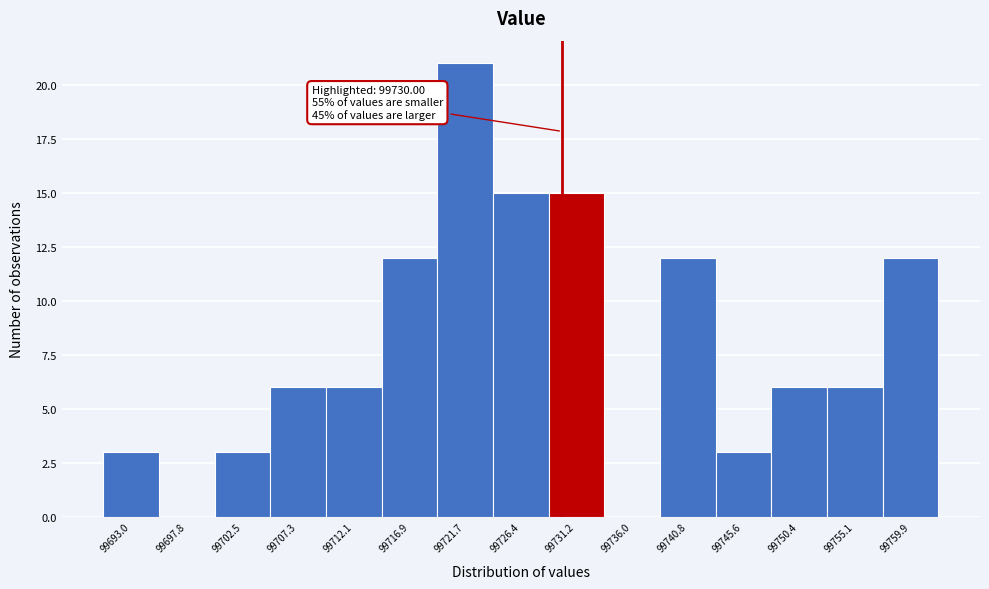

Which range on the x-axis has the tallest bar?

99719.5 to 99724.0